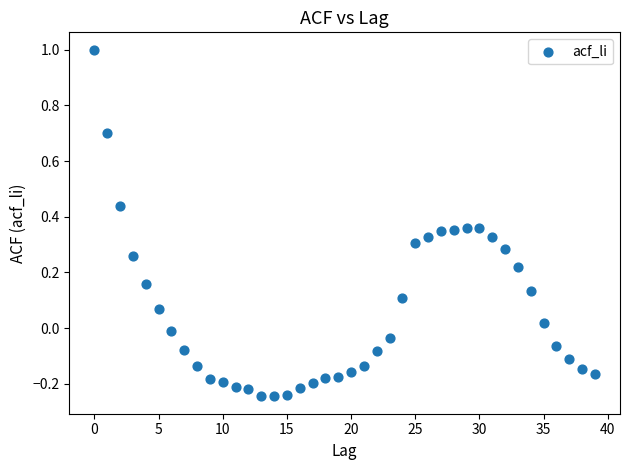

What is the range of Y values (max minus min)?

1.2